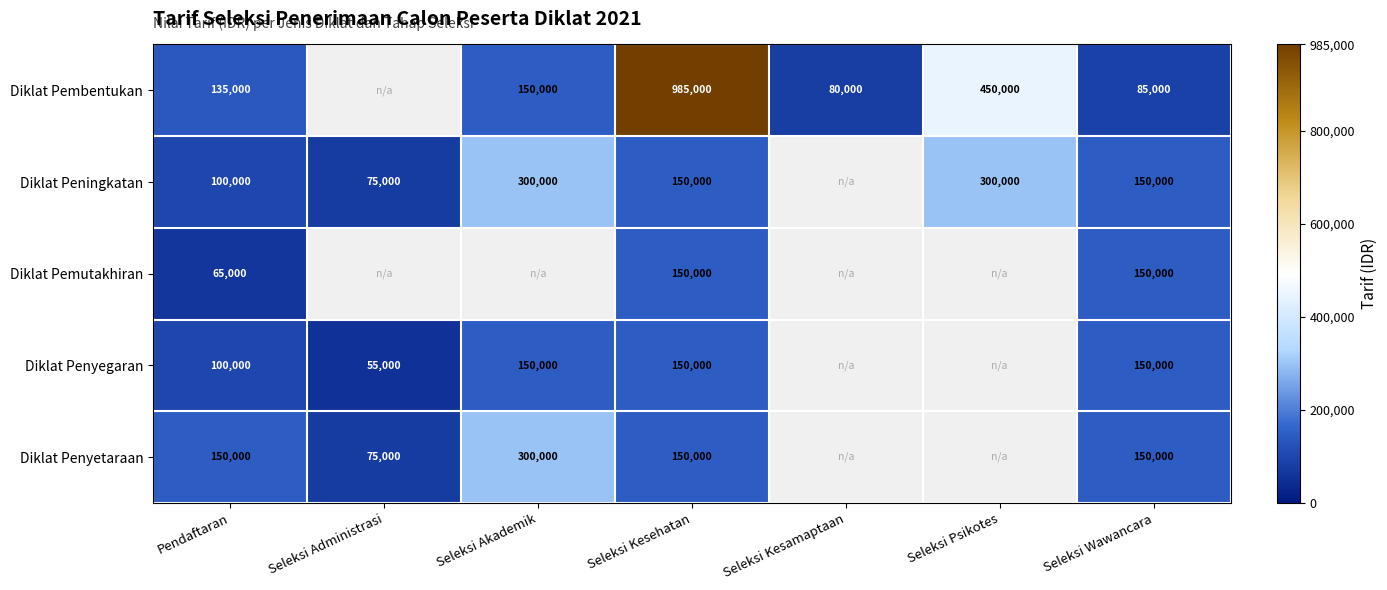

The Diklat Penyegaran series shows 150000 at Seleksi Wawancara. True or false?

True